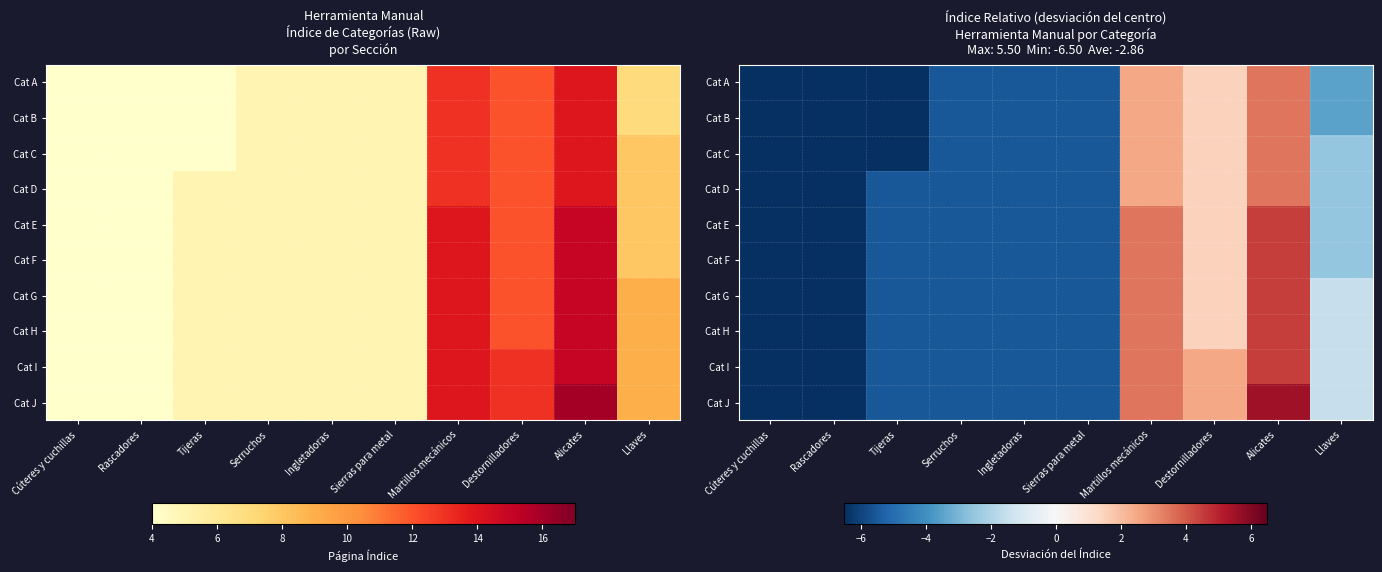

What is the average value of the Cat I series?

-2.6